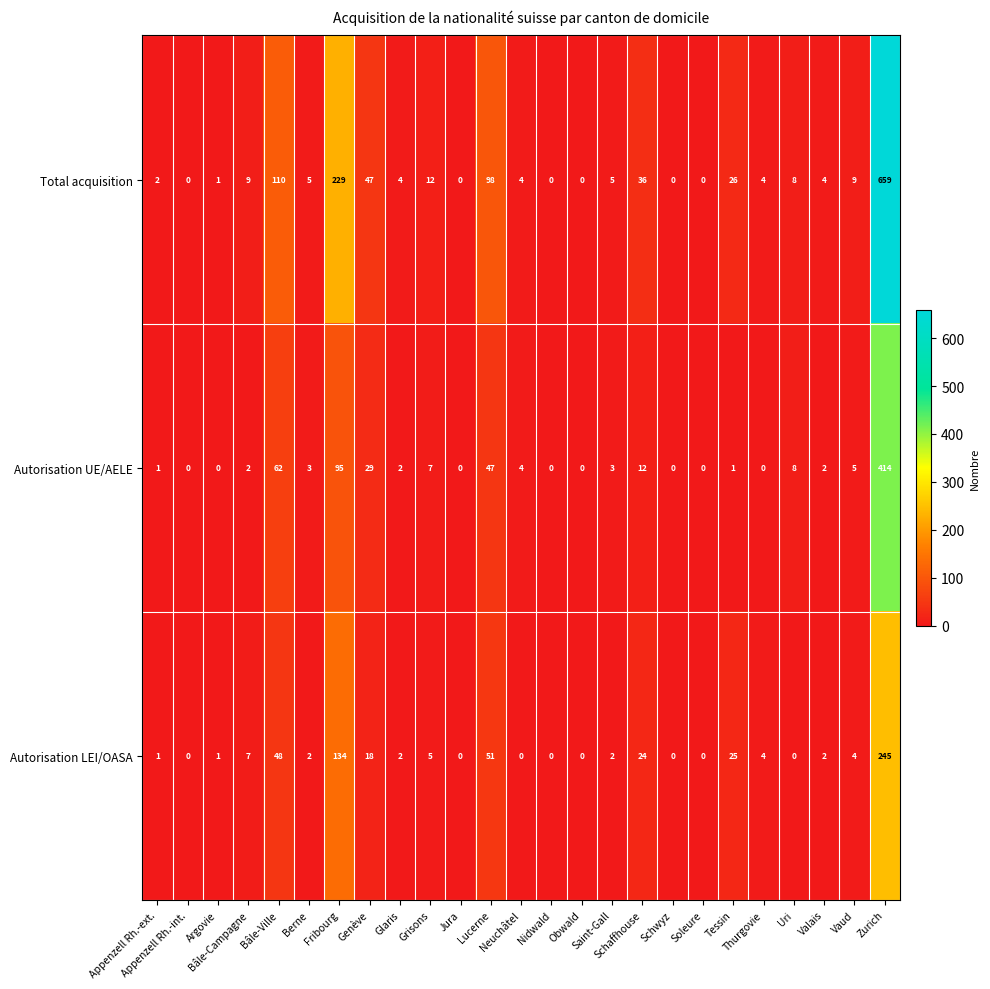

Rank the series by their average value, from lowest to highest.

Autorisation LEI/OASA, Autorisation UE/AELE, Total acquisition